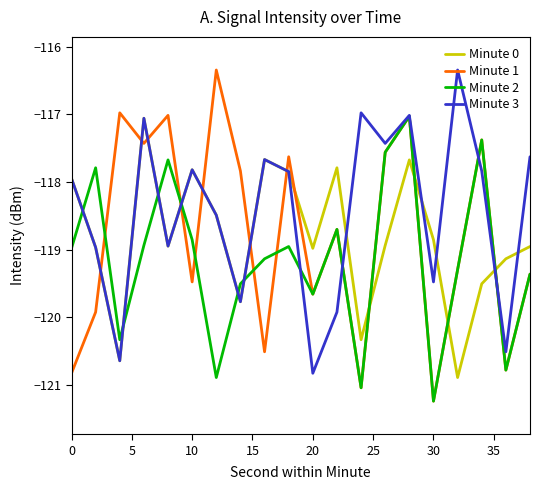

Which series has the widest spread of values?

Minute 1